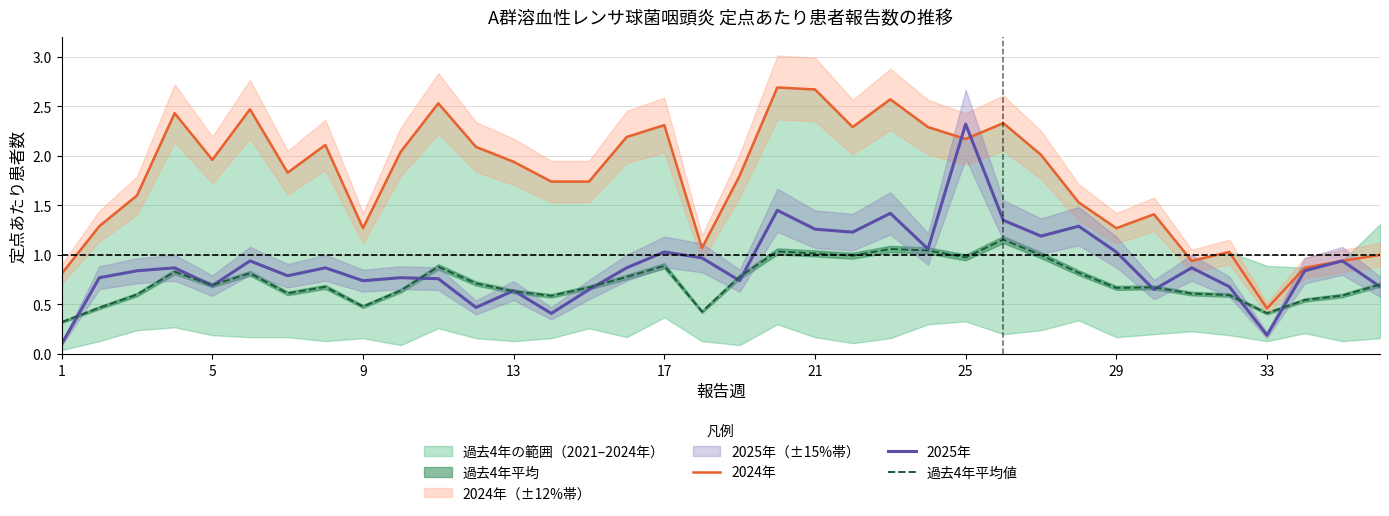

Rank the series by their average value, from lowest to highest.

過去4年平均値, 2025年, 2024年